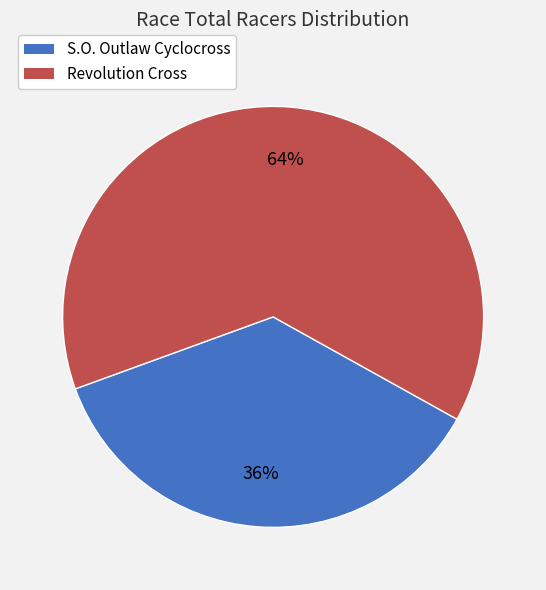

Which category has the biggest portion of the pie?

Revolution Cross